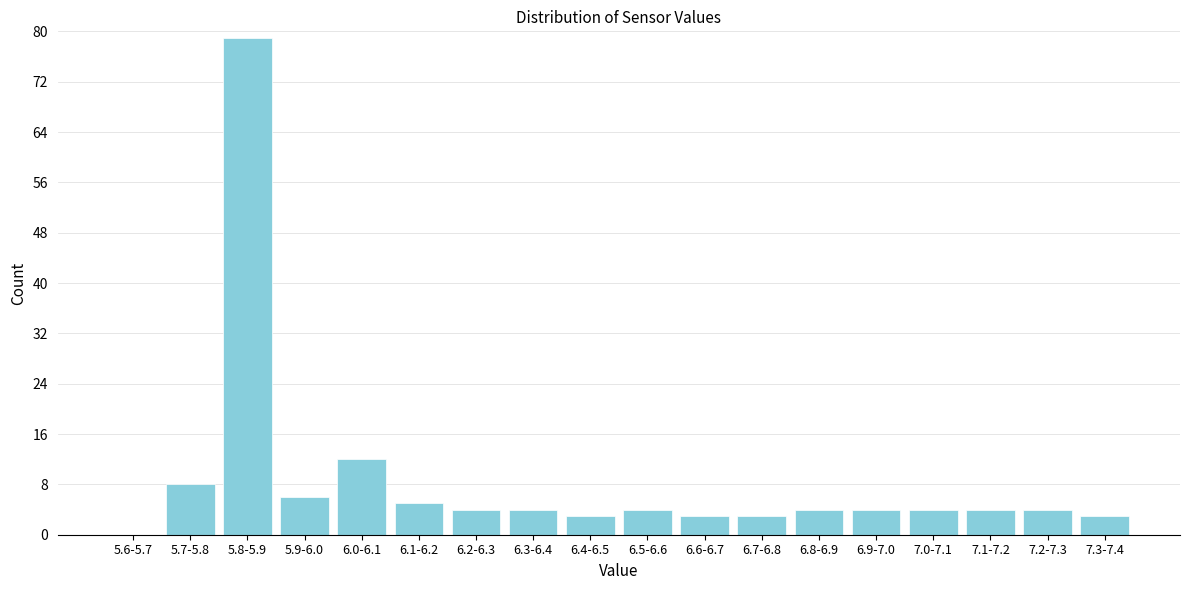

Reading right to left, extract all data points from this chart.

7.3-7.4=3	7.2-7.3=4	7.1-7.2=4	7.0-7.1=4	6.9-7.0=4	6.8-6.9=4	6.7-6.8=3	6.6-6.7=3	6.5-6.6=4	6.4-6.5=3	6.3-6.4=4	6.2-6.3=4	6.1-6.2=5	6.0-6.1=12	5.9-6.0=6	5.8-5.9=79	5.7-5.8=8	5.6-5.7=0